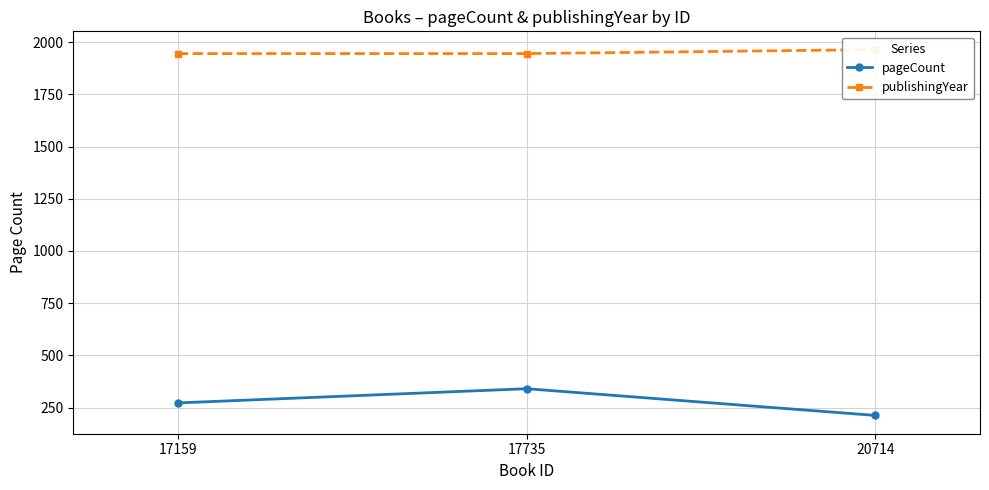

Count the number of categories in the chart.

3